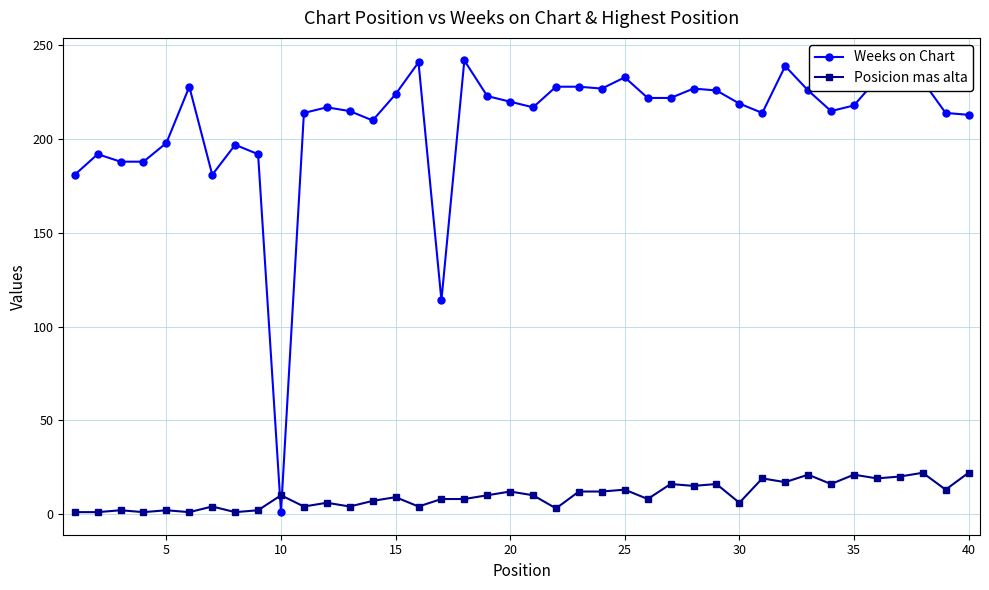

What is the difference between the maximum and second lowest values in the Posicion mas alta series?

21